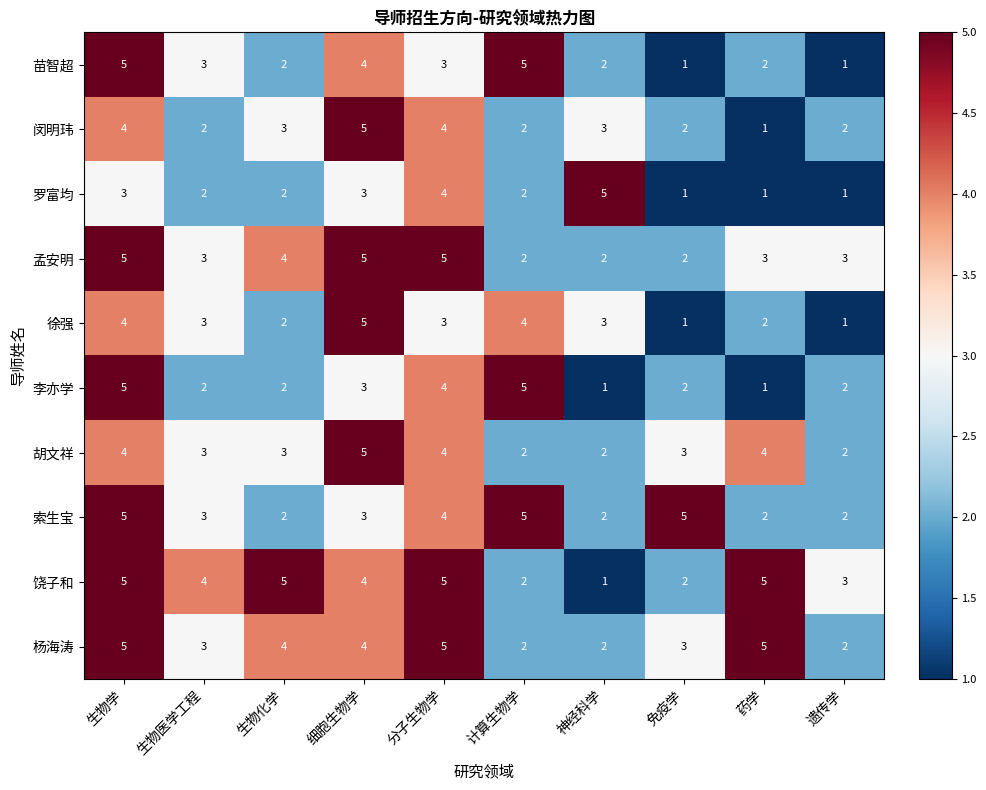

What is the minimum value shown in the chart?

1